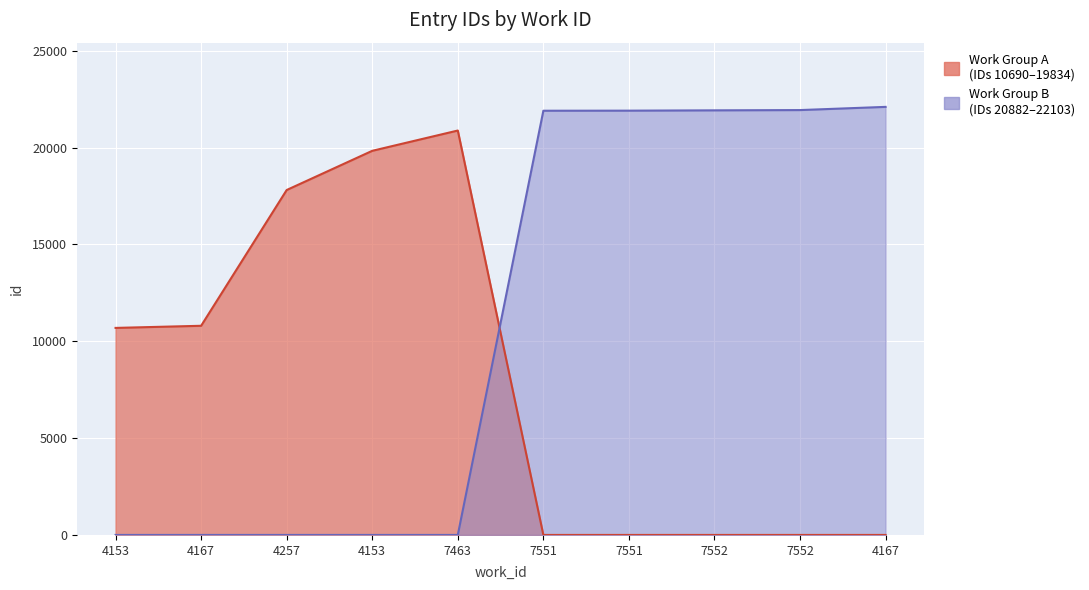

Reading right to left, extract all data points from this chart.

4167=22103	7552=21938	7552=21924	7551=21908	7551=21904	7463=20882	4153=19834	4257=17810	4167=10800	4153=10690